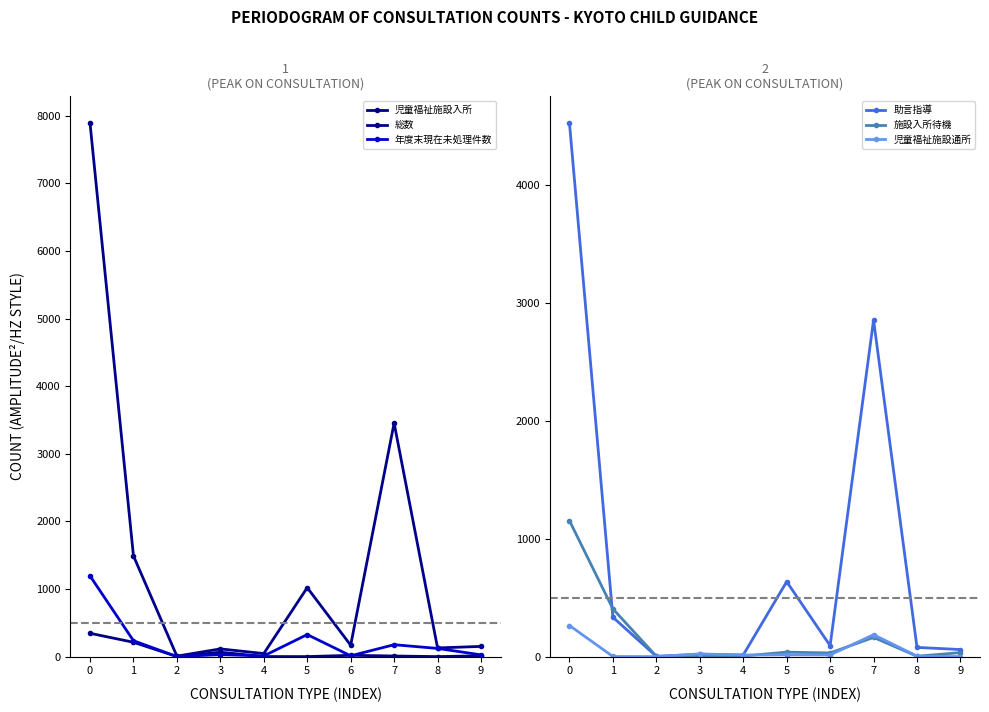

What is the spread (max minus min) of values at 3?

112